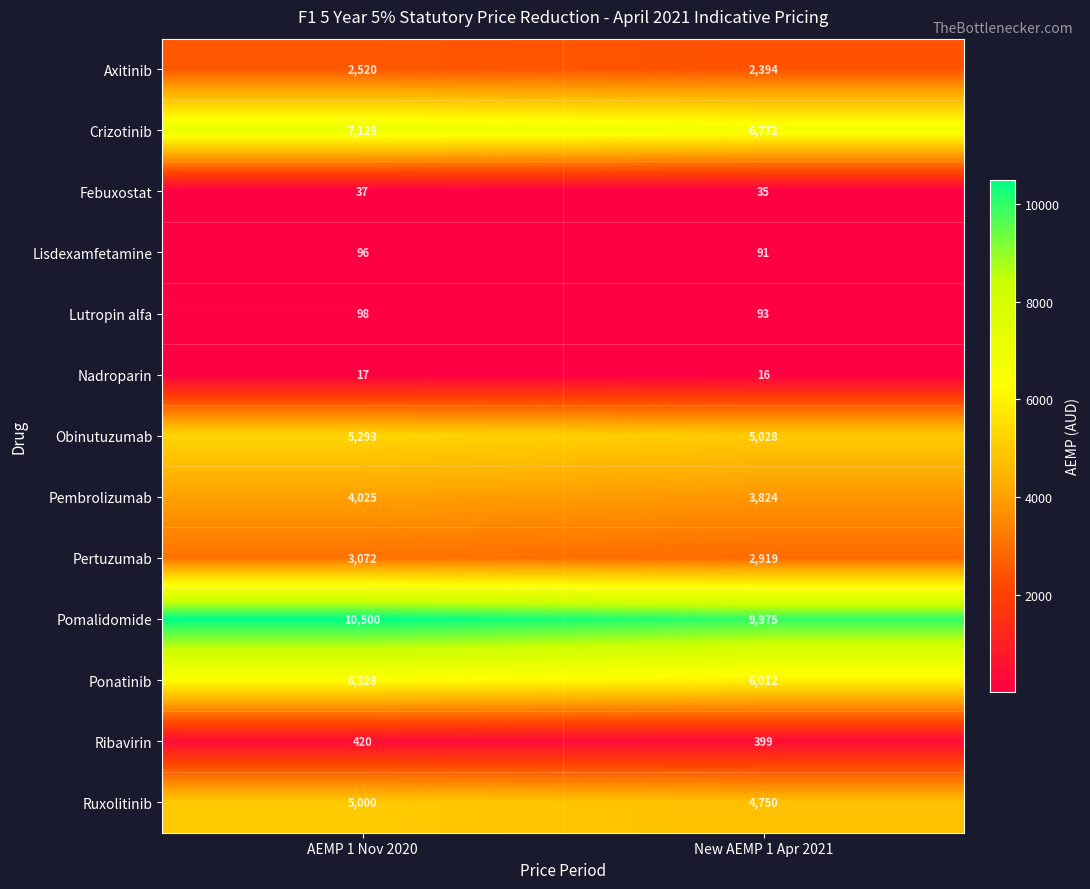

The value of Pertuzumab at New AEMP 1 Apr 2021 is 2919. True or false?

True